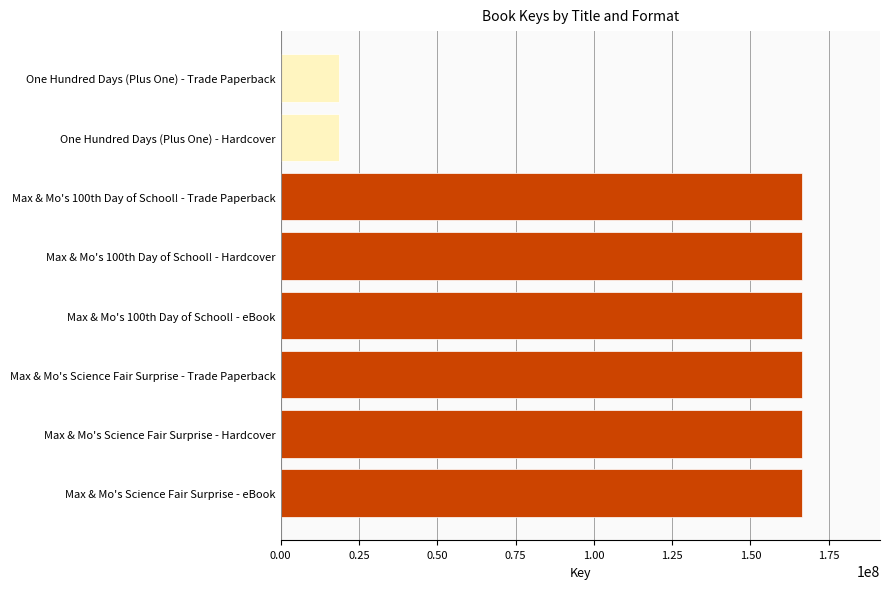

What is the label of the 7th bar from the top?

Max & Mo's Science Fair Surprise - Hardcover